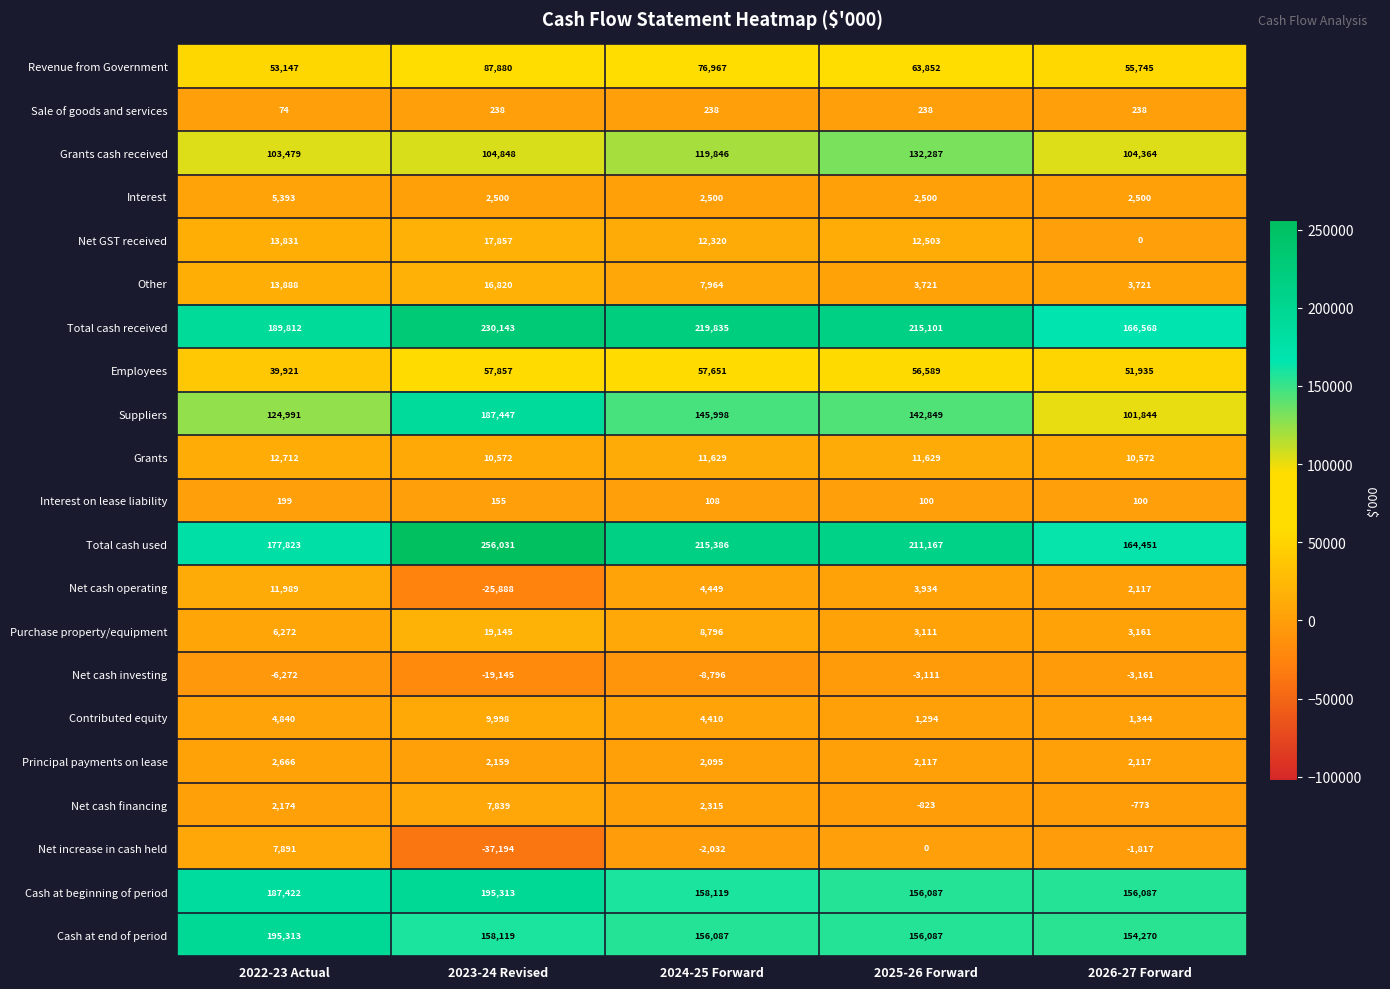

Where is Cash at end of period nearest to the value 174791?

2023-24 Revised